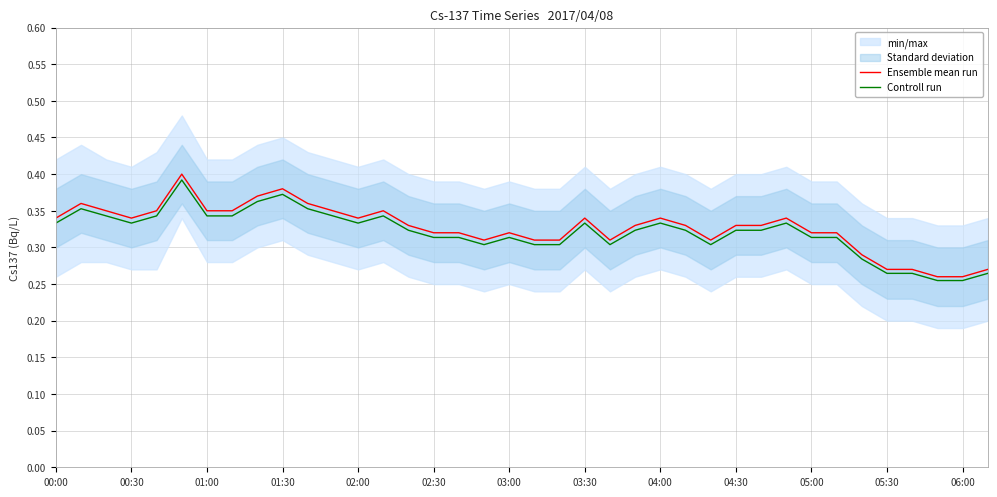

Is it true that Controll run equals 0.2 at 03:00?

False